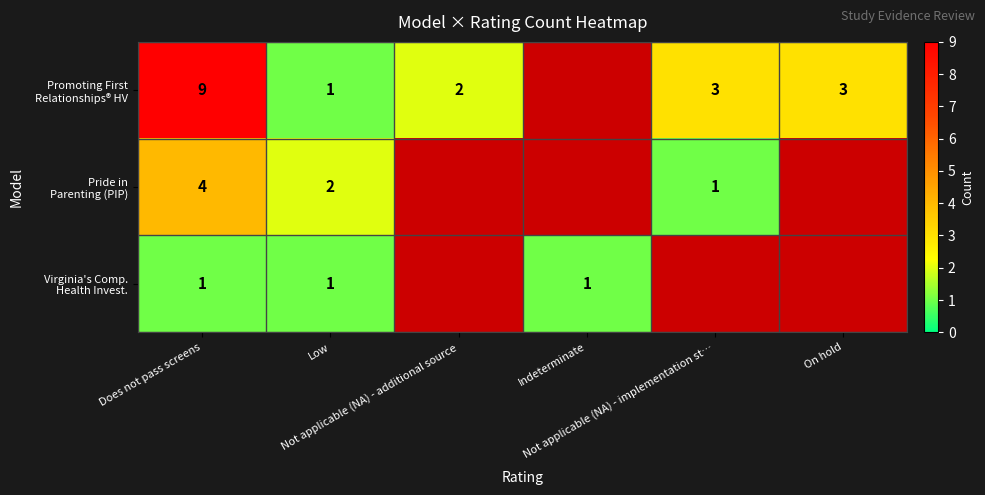

How many values in the Virginia's Comp. Health Invest. series are below 1?

3